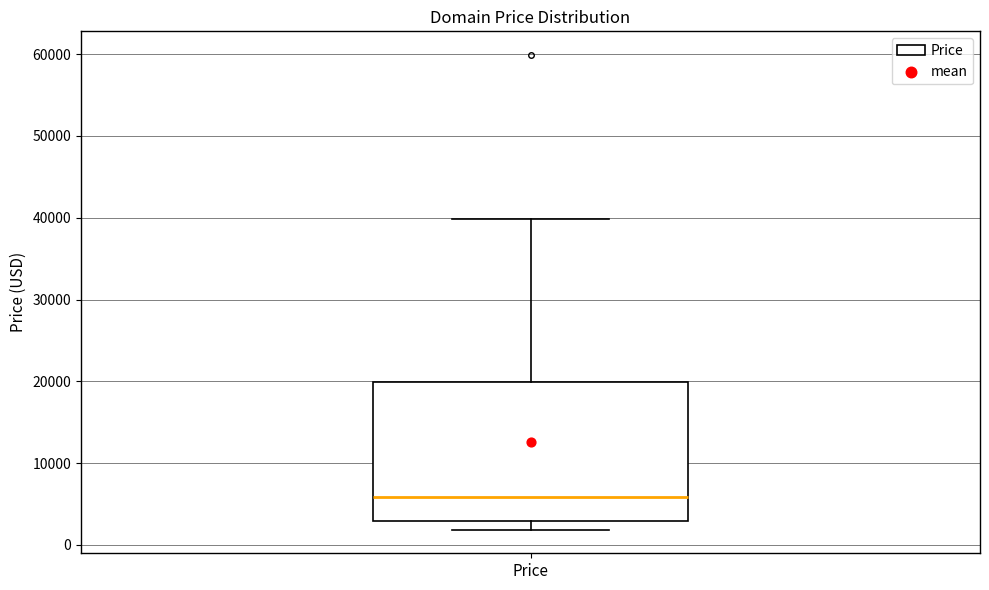

Read this box plot against the y-axis: the position of the median line, the range covered by the box, and the ends of both whiskers. The values are not printed on the chart, so give them approximately, as read against the axis.

median 6000, box 3000 to 20000, whiskers 2000 to 40000